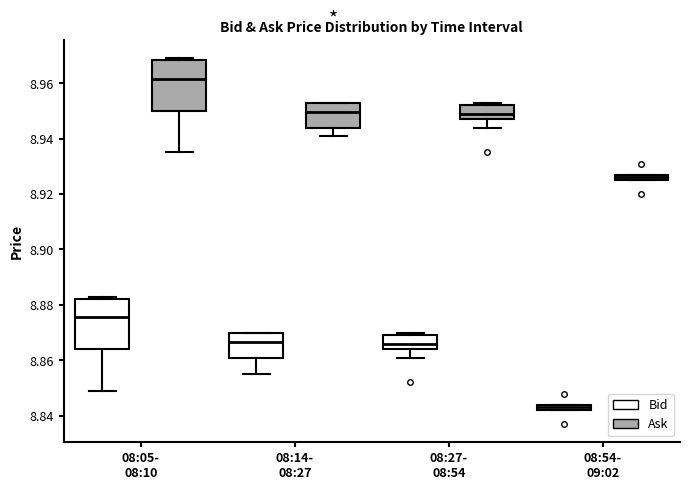

Which box's median line is the lowest?

08:54- 09:02 (Bid)